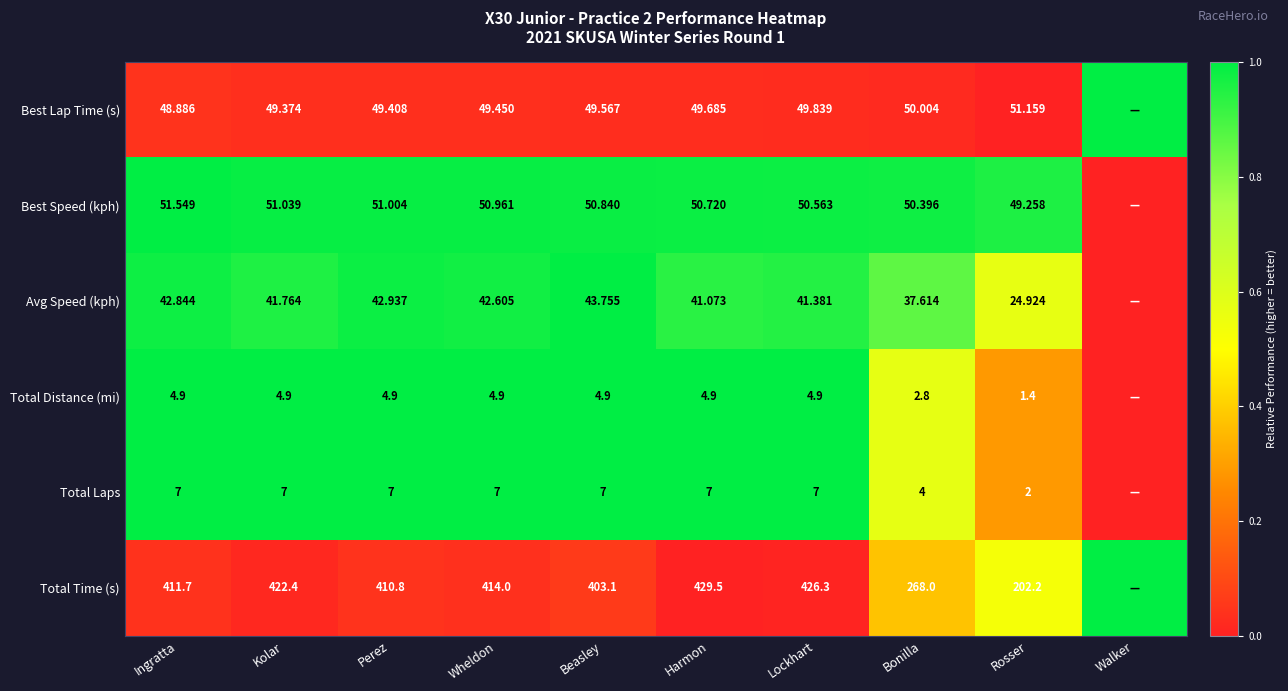

Between Lockhart and Bonilla, which series saw the biggest shift?

Total Time (s)